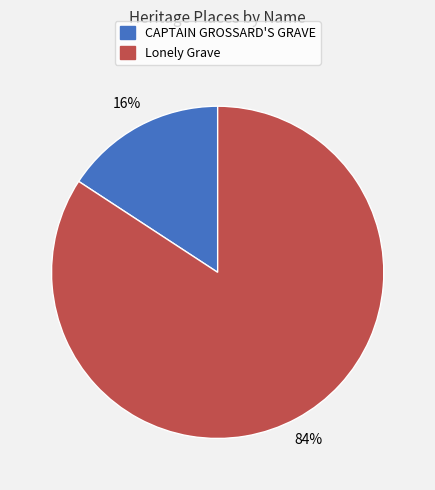

True or false: Lonely Grave accounts for 84% of the total.

True